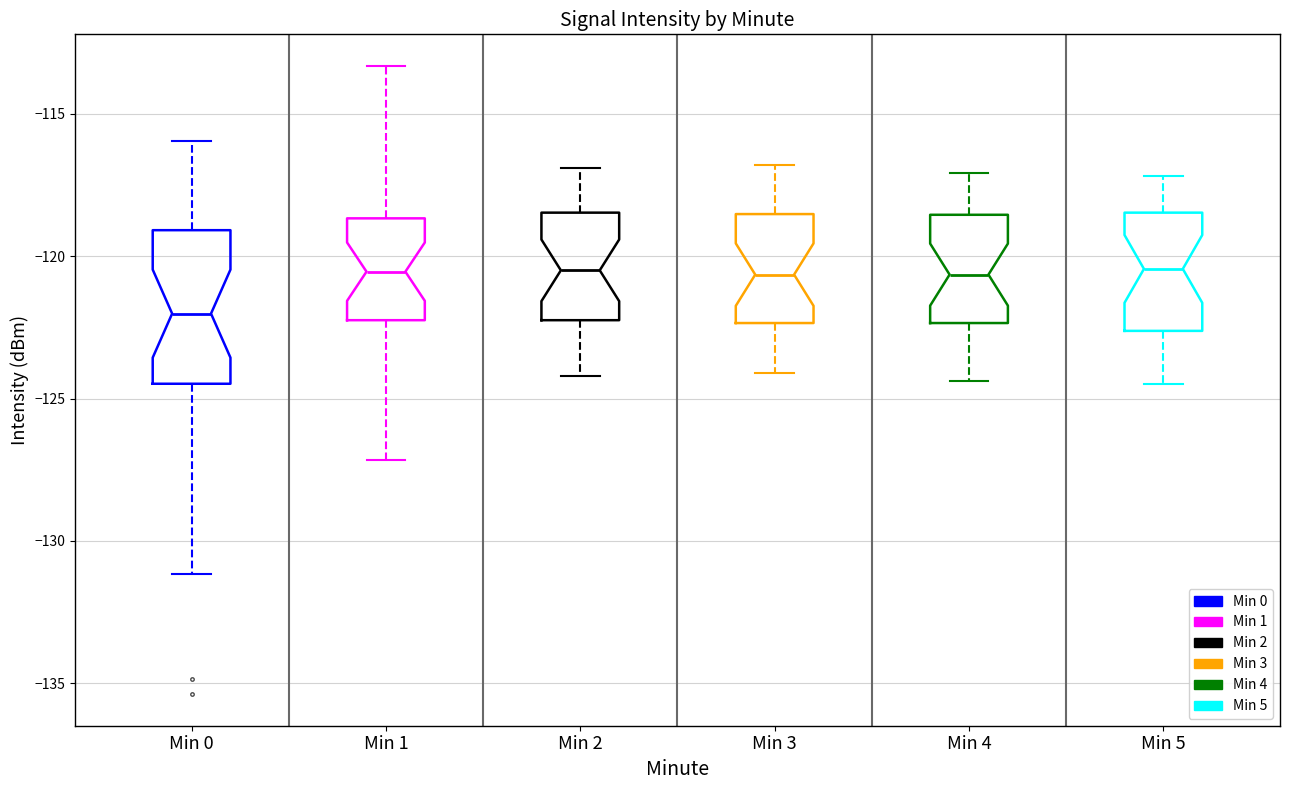

Reading left to right, read every box against the y-axis: the position of its median line, the range the box covers, and the ends of its whiskers. The values are not printed on the chart, so give them approximately, as read against the axis.

Min 0: median -122.0, box -124.5 to -119.0, whiskers -131.0 to -116.0
Min 1: median -120.5, box -122.0 to -118.5, whiskers -127.0 to -113.5
Min 2: median -120.5, box -122.0 to -118.5, whiskers -124.0 to -117.0
Min 3: median -120.5, box -122.5 to -118.5, whiskers -124.0 to -117.0
Min 4: median -120.5, box -122.5 to -118.5, whiskers -124.5 to -117.0
Min 5: median -120.5, box -122.5 to -118.5, whiskers -124.5 to -117.0